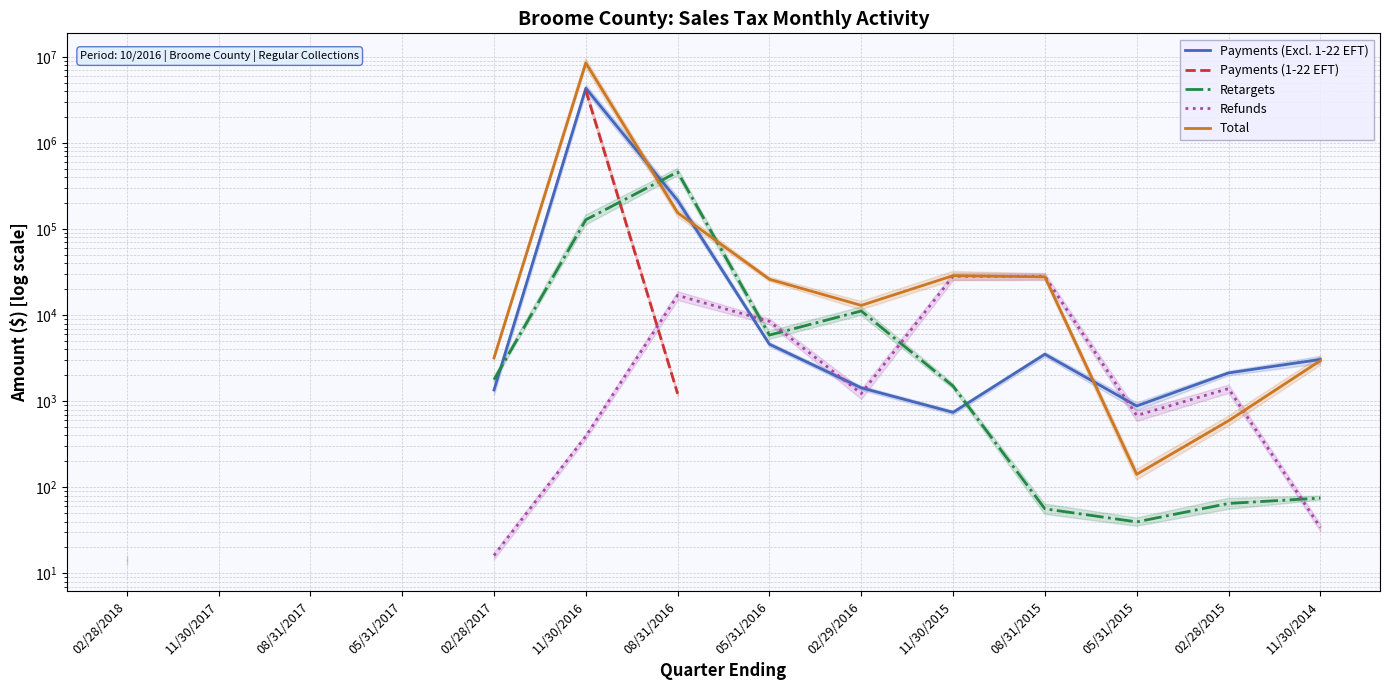

True or false: Payments (1-22 EFT) and Payments (Excl. 1-22 EFT) cross at least once.

False